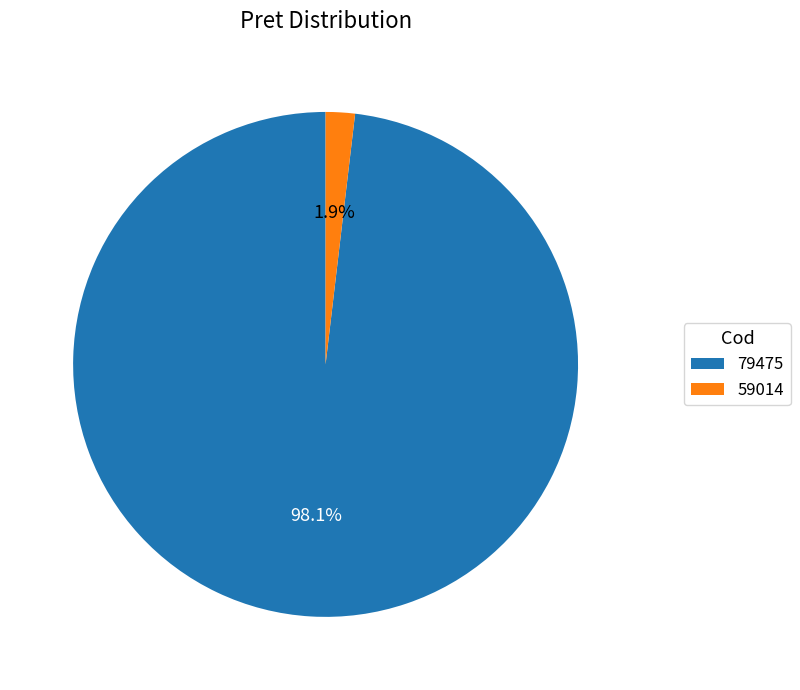

Which category has the biggest portion of the pie?

79475